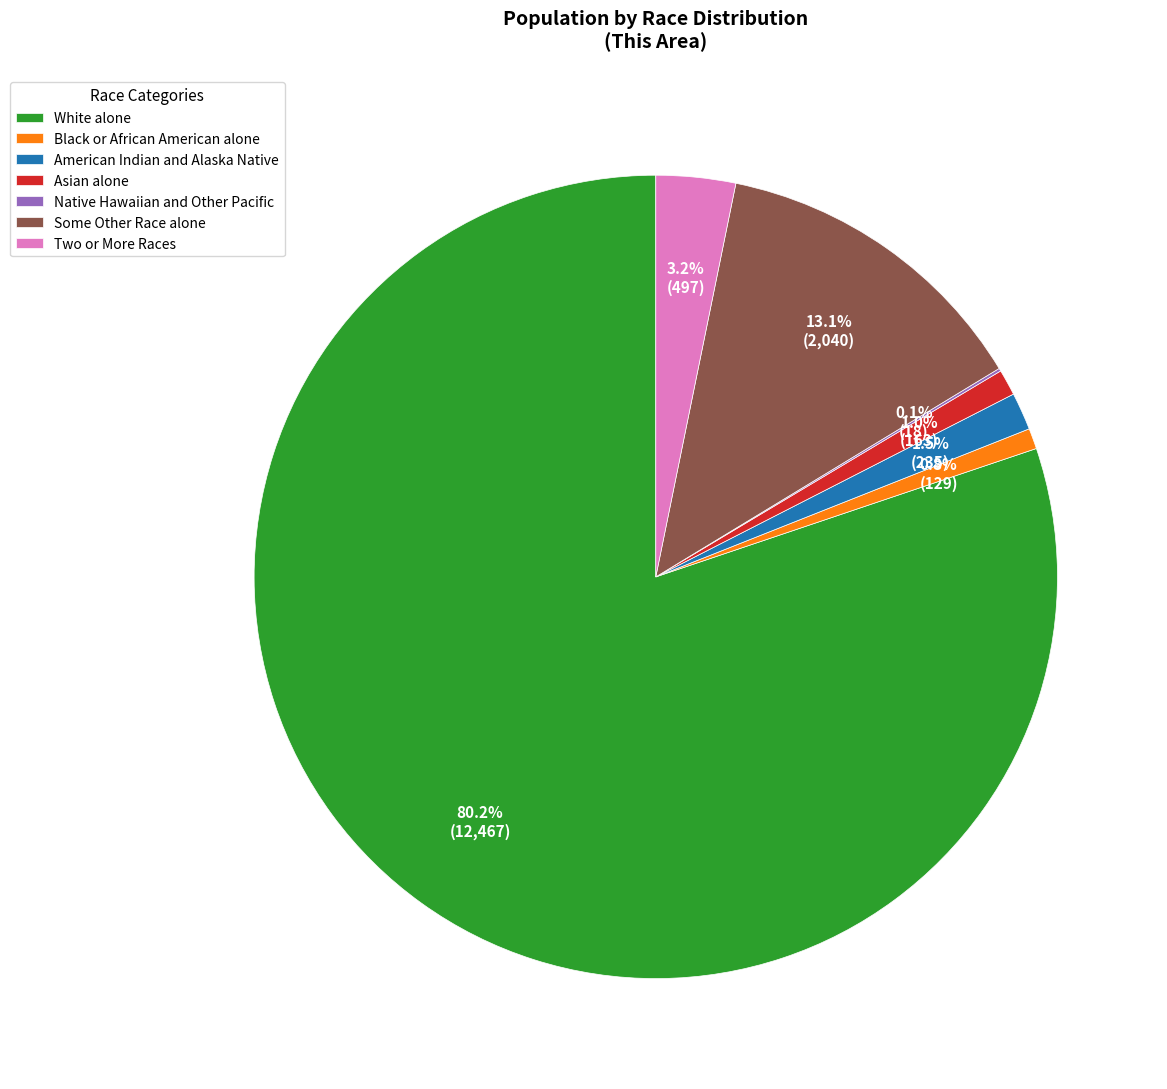

What is the largest slice in the pie chart?

White alone